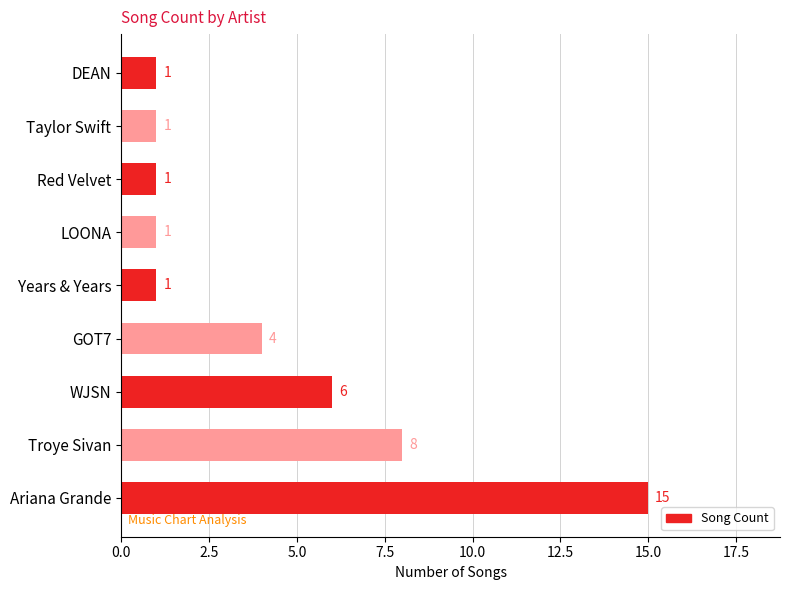

What is the maximum value shown in the chart?

15